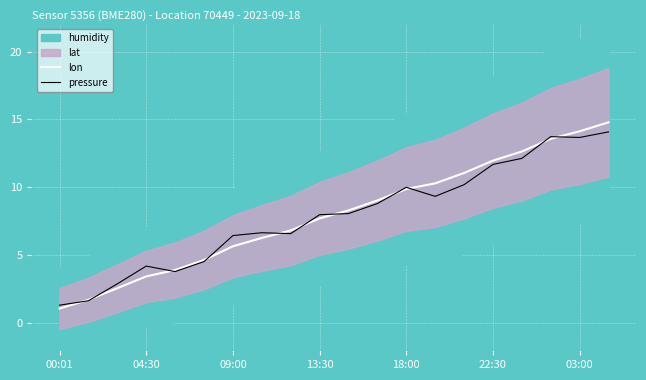

What is the lowest value of the pressure series?

1.3